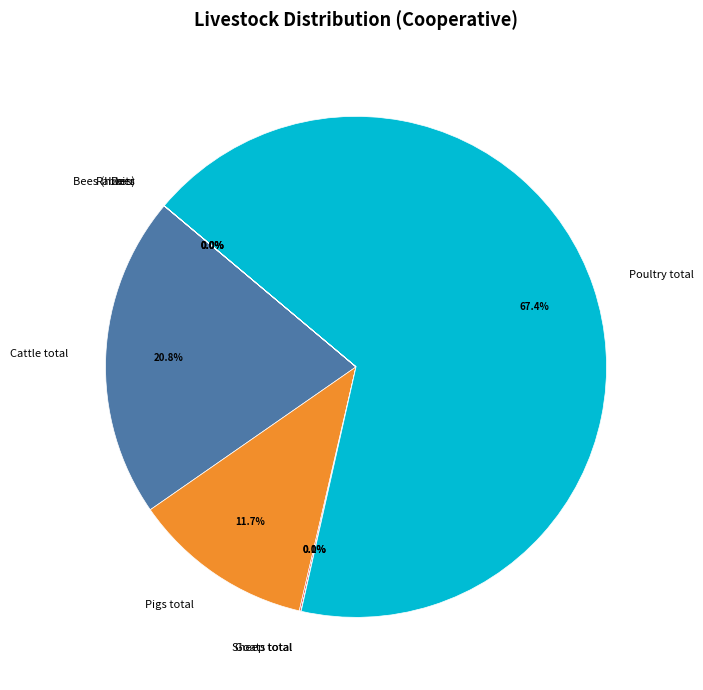

Which slice is the largest?

Poultry total